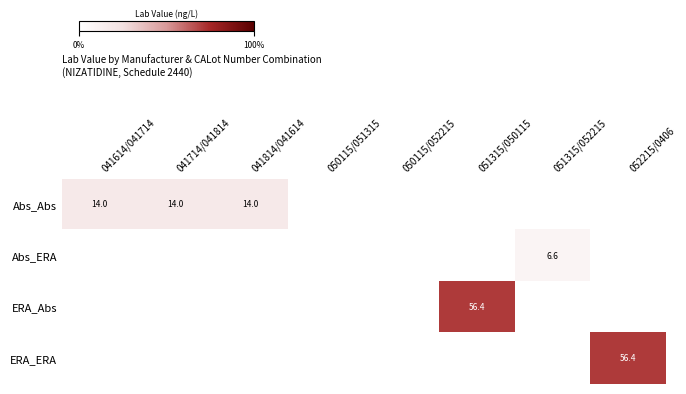

The Abs_ERA series shows 6.6 at 051315/052215. True or false?

True